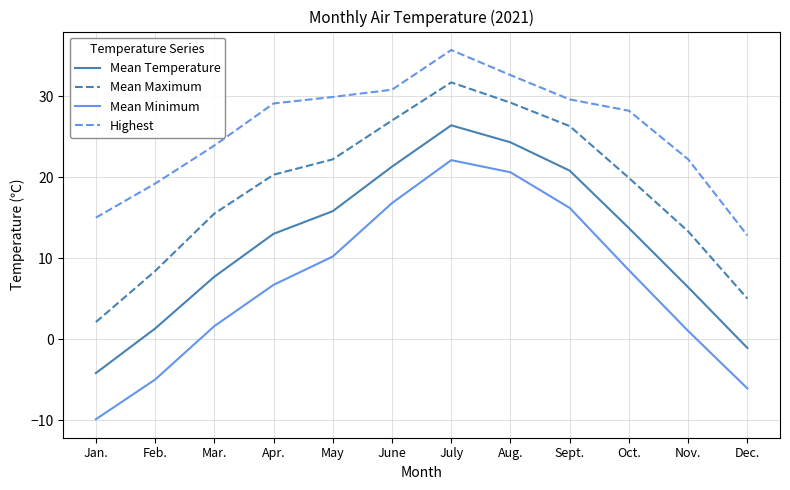

Rank the series by their average value, from lowest to highest.

Mean Minimum, Mean Temperature, Mean Maximum, Highest